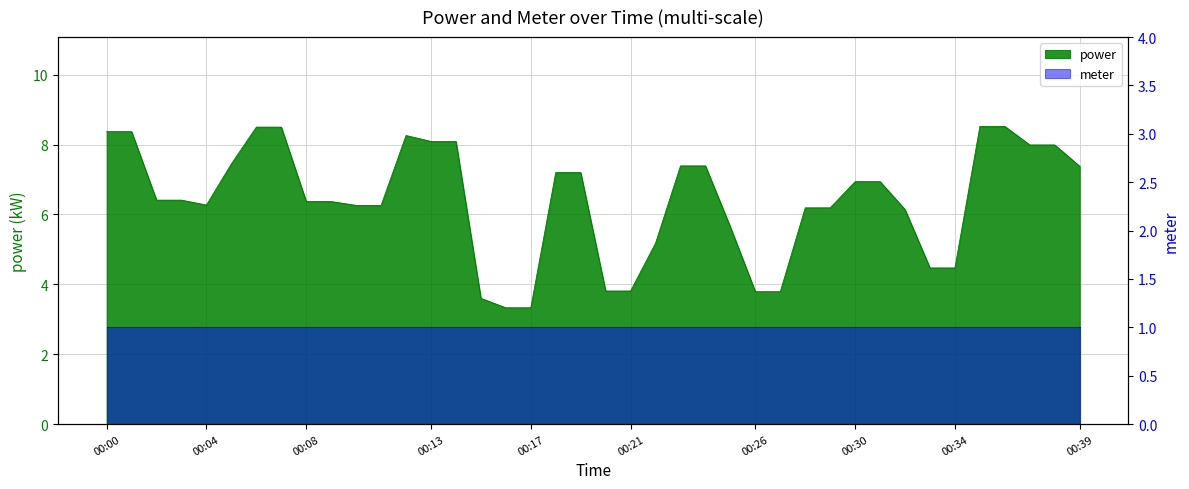

At which category does the chart reach its minimum across all series?

00:16